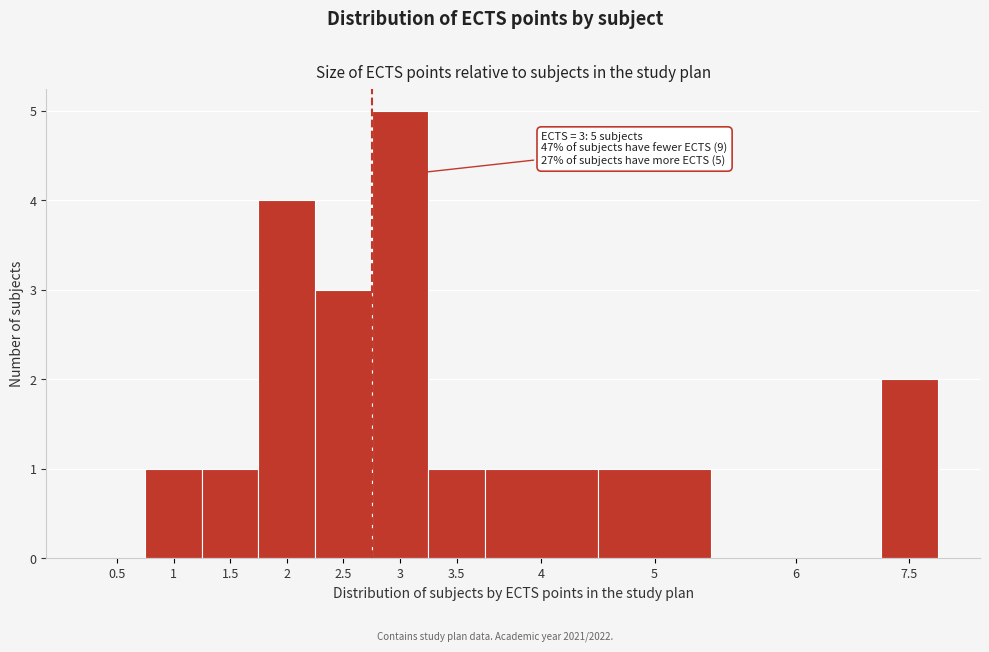

Reading right to left, transcribe all the data shown in this chart.

7.5=2	6=0	5=1	4=1	3.5=1	3=5	2.5=3	2=4	1.5=1	1=1	0.5=0